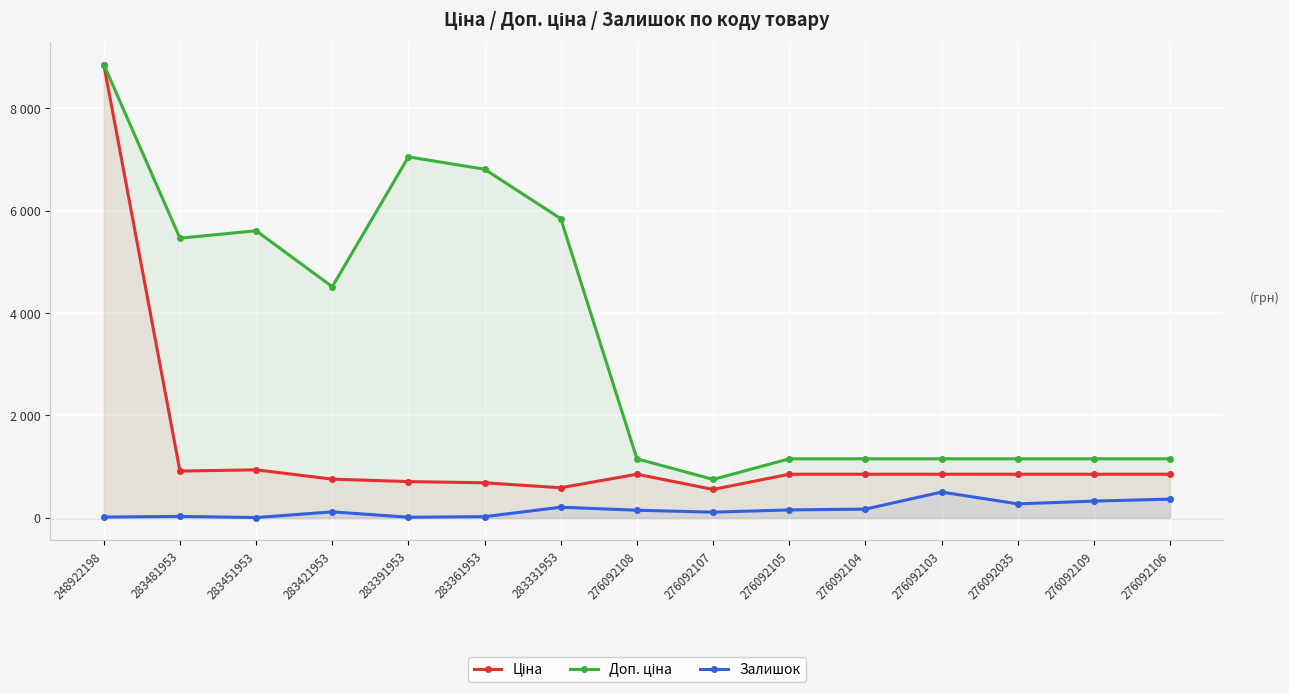

What is the smallest value displayed?

2.0